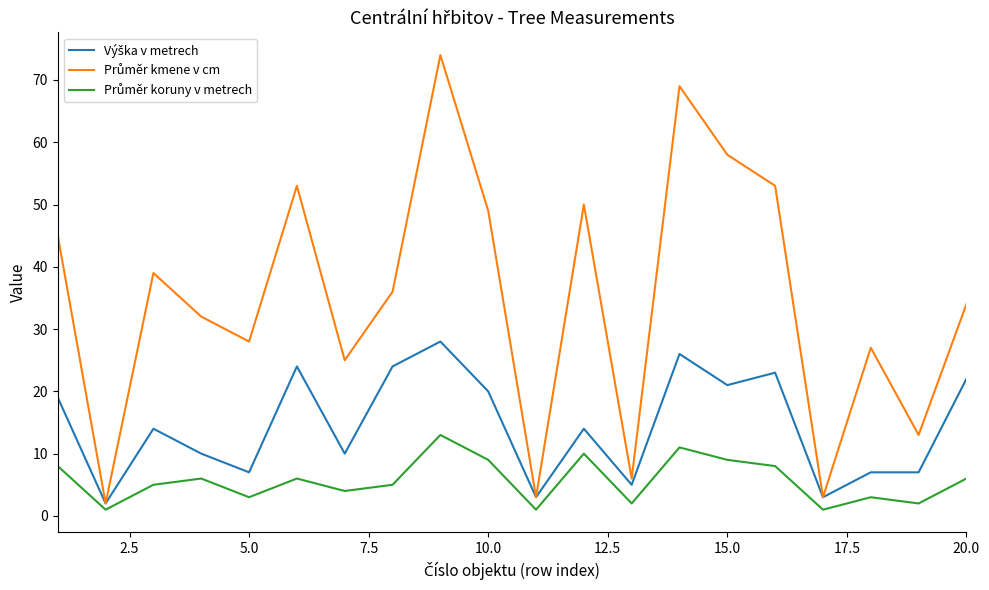

How many series are shown in this chart?

3